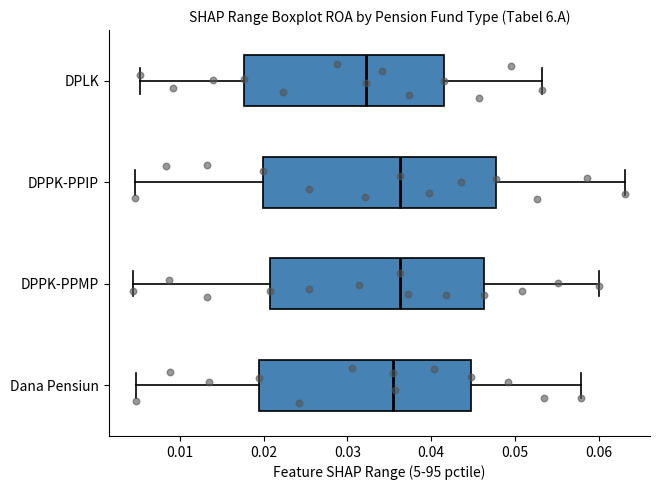

Reading bottom to top, read every box against the x-axis: the position of its median line, the range the box covers, and the ends of its whiskers. The values are not printed on the chart, so give them approximately, as read against the axis.

Dana Pensiun: median 0.035, box 0.019 to 0.045, whiskers 0.005 to 0.058
DPPK-PPMP: median 0.036, box 0.021 to 0.046, whiskers 0.004 to 0.060
DPPK-PPIP: median 0.036, box 0.020 to 0.048, whiskers 0.005 to 0.063
DPLK: median 0.032, box 0.018 to 0.042, whiskers 0.005 to 0.053